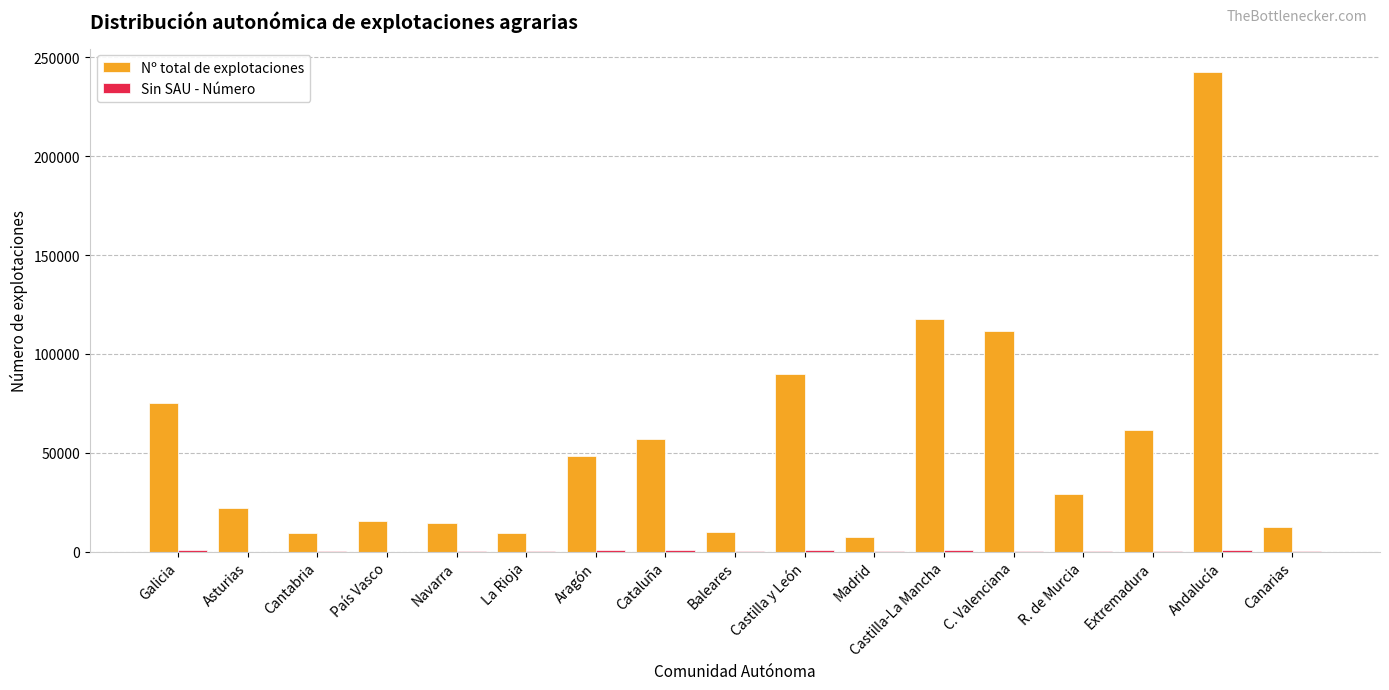

Are the bars grouped side by side (vs. stacked)?

Yes